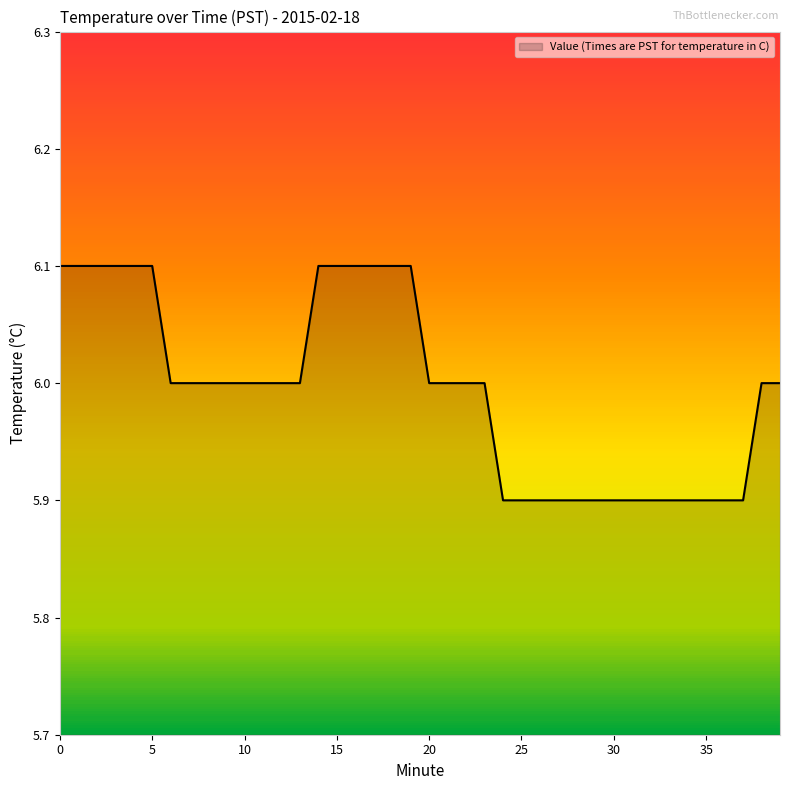

What is the greatest value displayed?

6.1